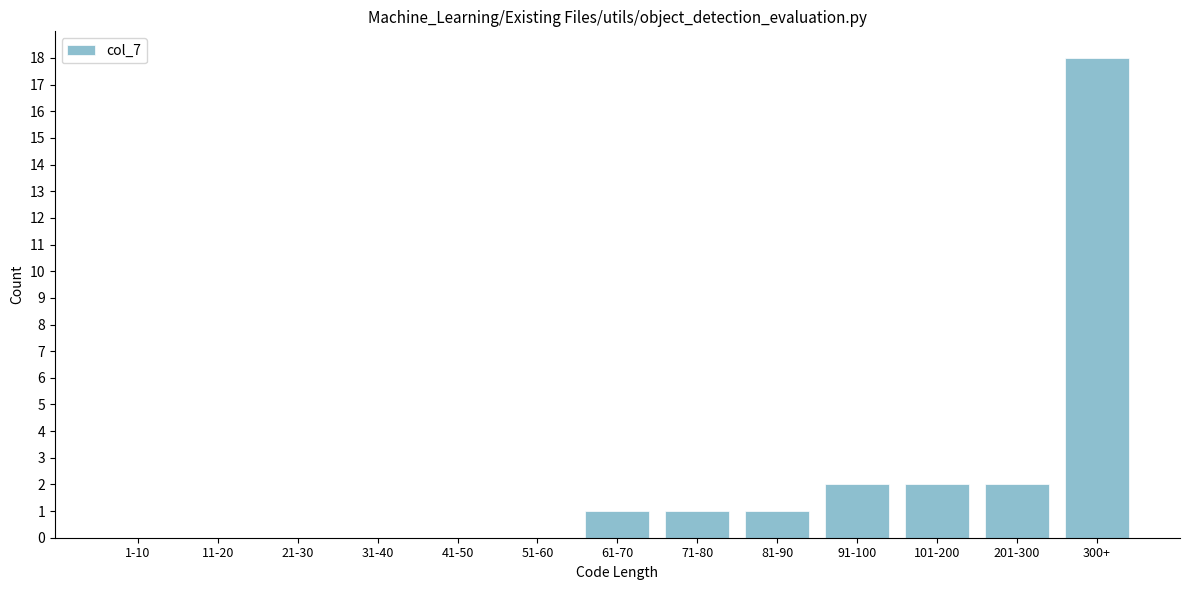

Reading left to right, list all the values displayed in this chart.

1-10=0	11-20=0	21-30=0	31-40=0	41-50=0	51-60=0	61-70=1	71-80=1	81-90=1	91-100=2	101-200=2	201-300=2	300+=18